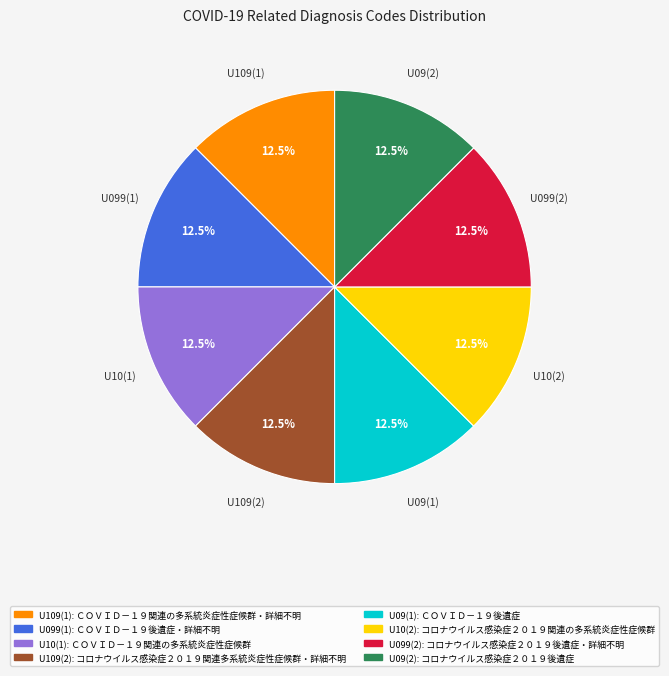

Does any single category account for the majority?

No